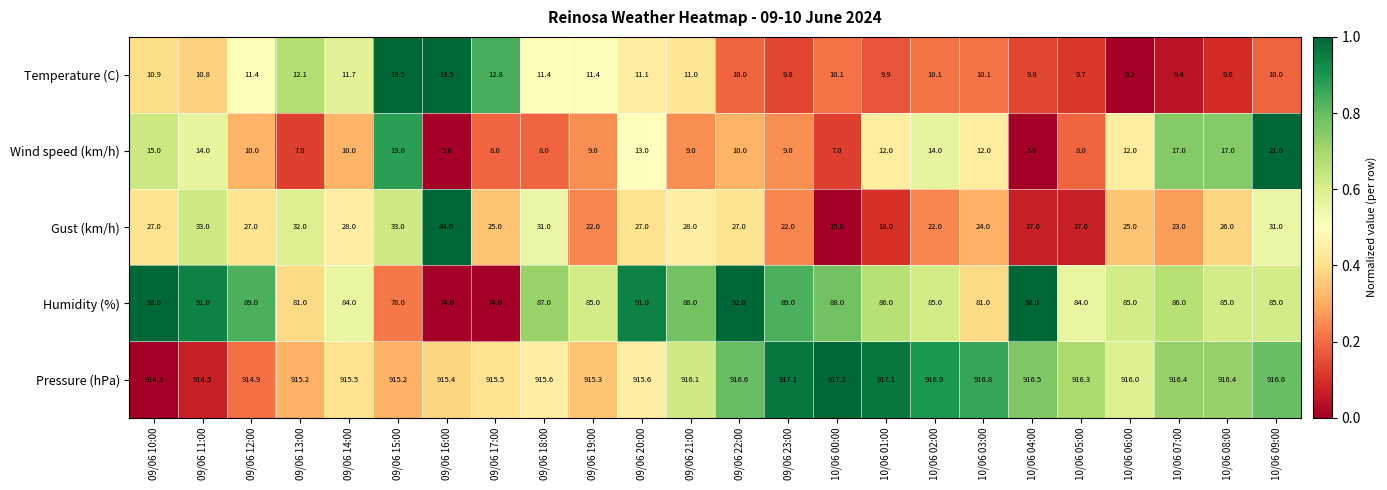

Which category has the lowest value in the Gust (km/h) series?

10/06 00:00